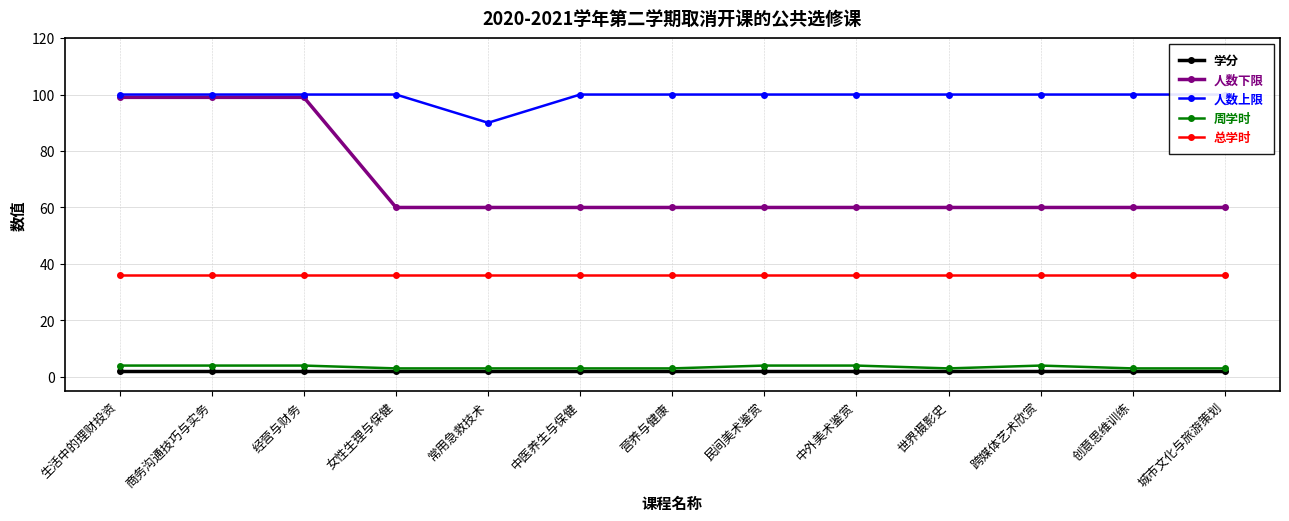

What is the label of the 9th point from the right?

常用急救技术